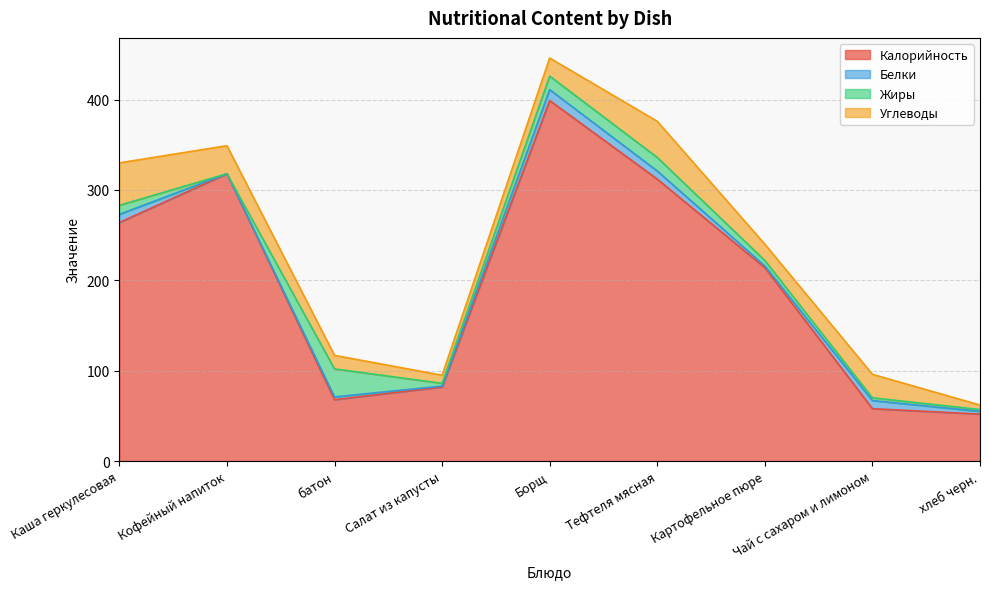

In Белки, how many points are higher than both neighbors (excluding endpoints)?

3